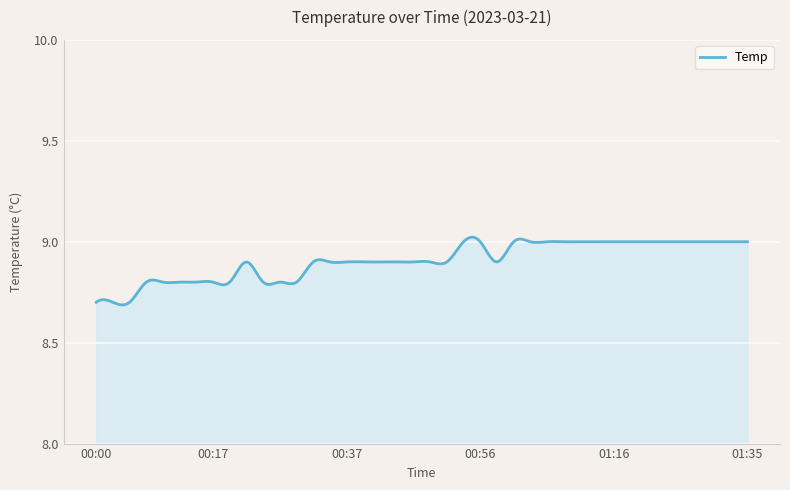

What is the difference between the maximum and minimum values?

0.3